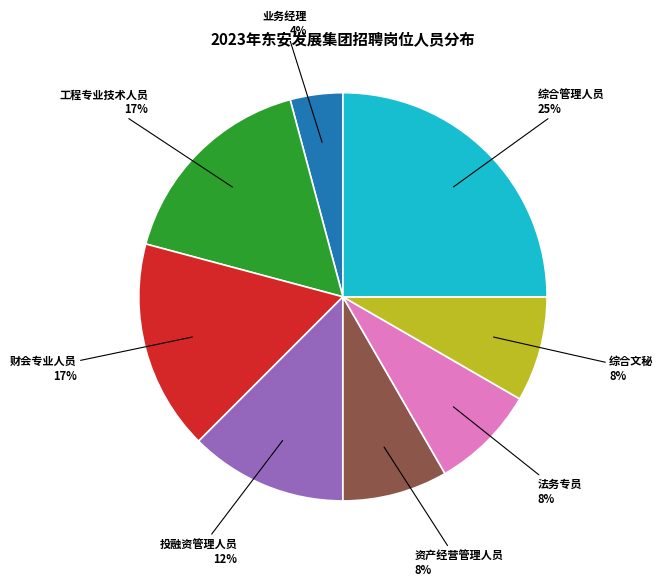

To the nearest percent, what is the average slice percentage?

12%